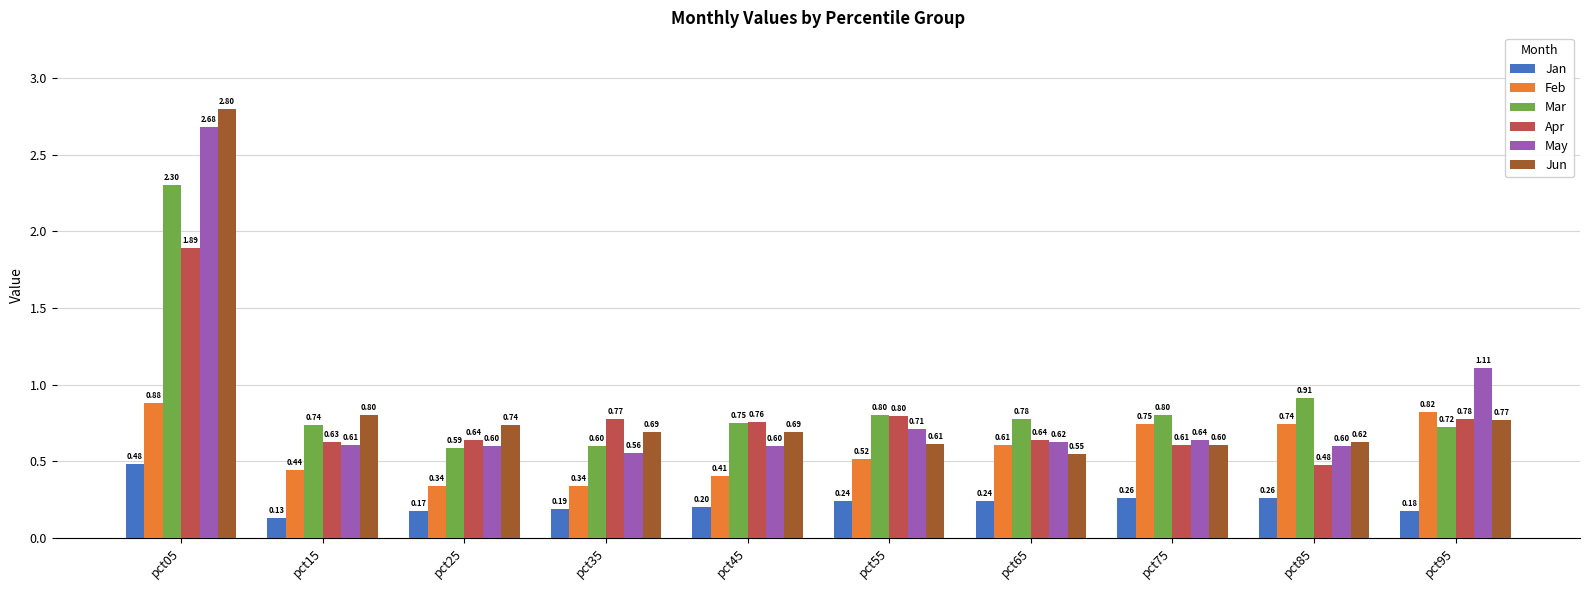

True or false: Mar has a value of 0.3 at pct25.

False